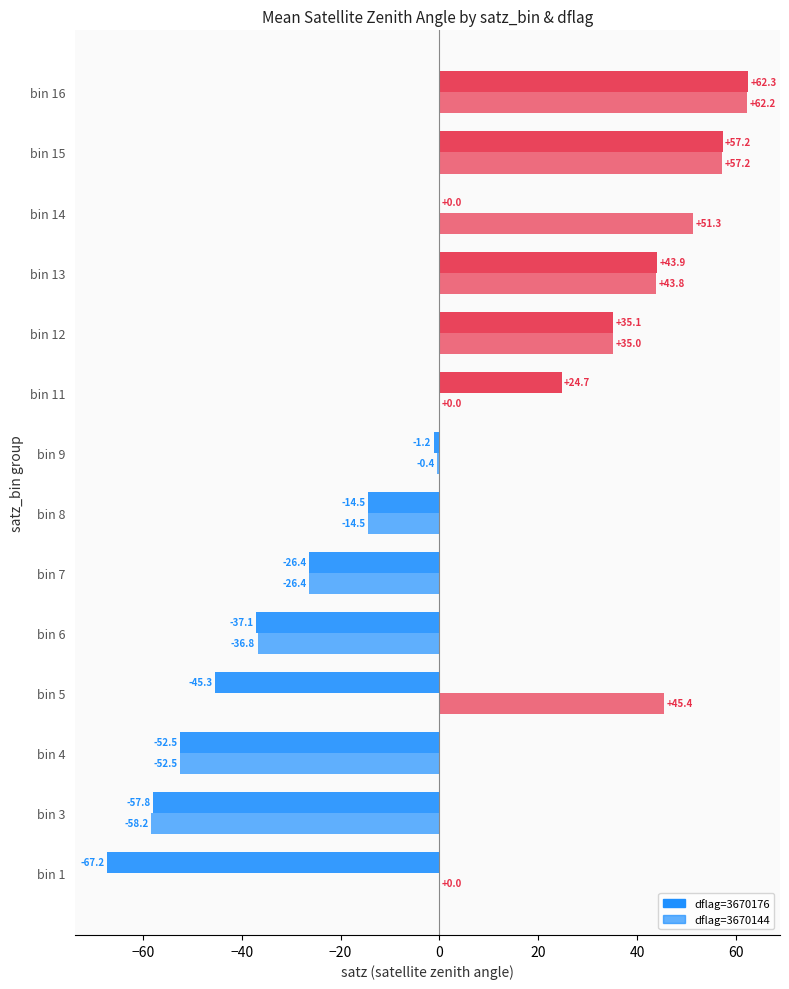

How many data points does each series have?

14